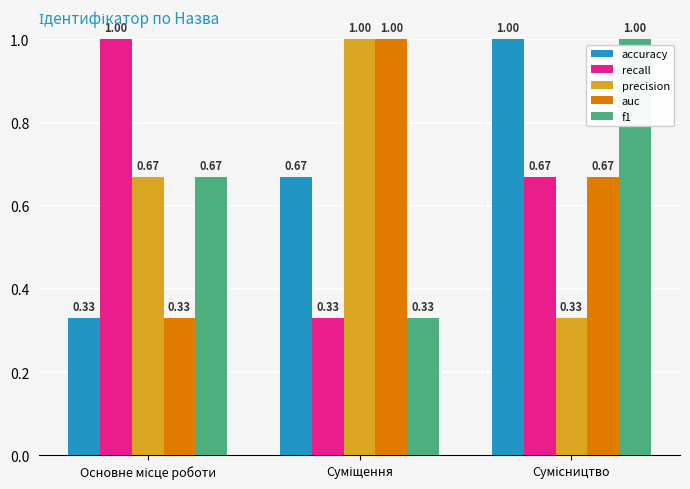

How many bars are there in total?

15